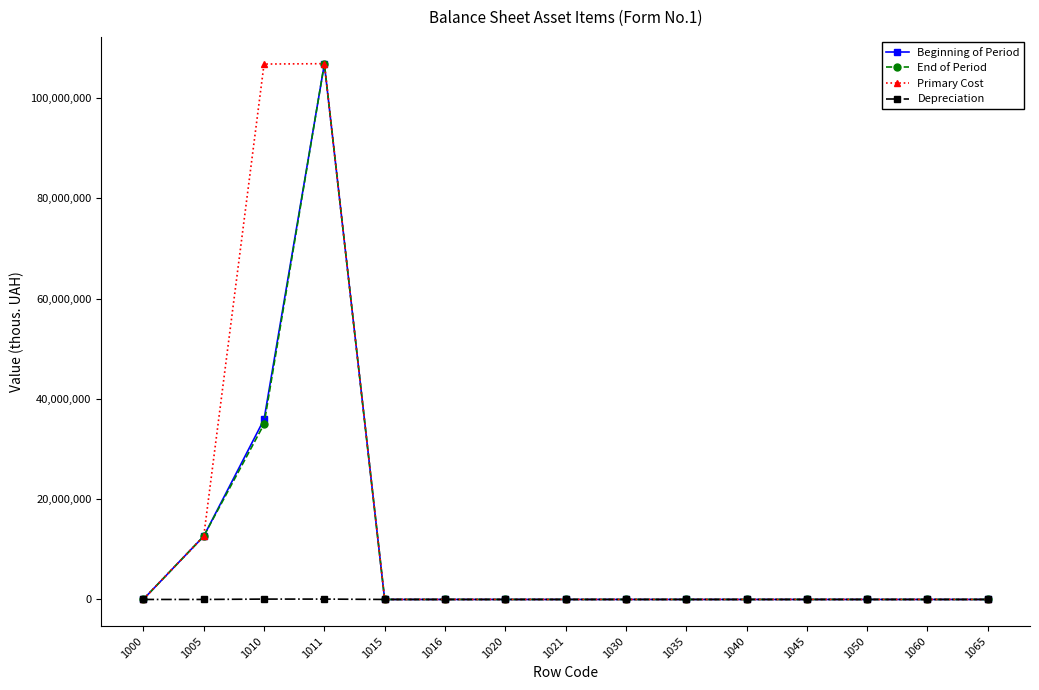

The value of End of Period at 1016 is 0.0. True or false?

True